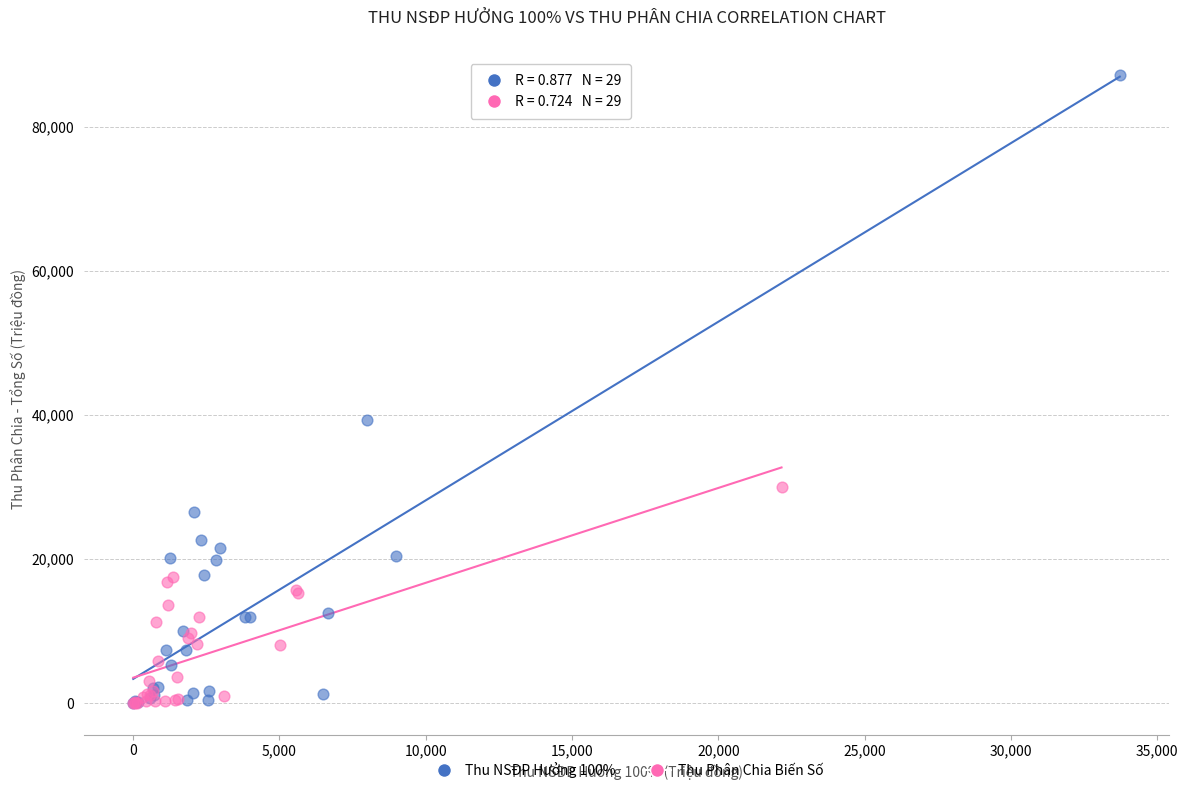

Which series has the widest spread of Y values?

Thu NSĐP Hưởng 100%